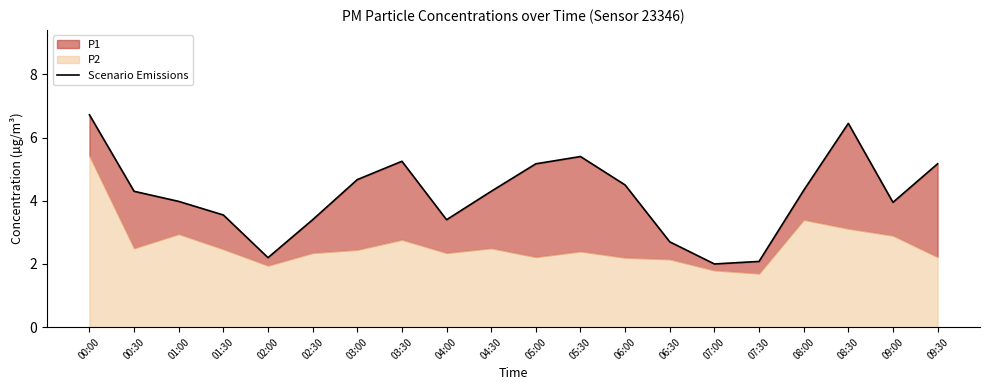

Reading left to right, extract all data points from this chart.

00:00=6.7	00:30=4.3	01:00=4.0	01:30=3.5	02:00=2.2	02:30=3.4	03:00=4.7	03:30=5.2	04:00=3.4	04:30=4.3	05:00=5.2	05:30=5.4	06:00=4.5	06:30=2.7	07:00=2.0	07:30=2.1	08:00=4.3	08:30=6.5	09:00=4.0	09:30=5.2